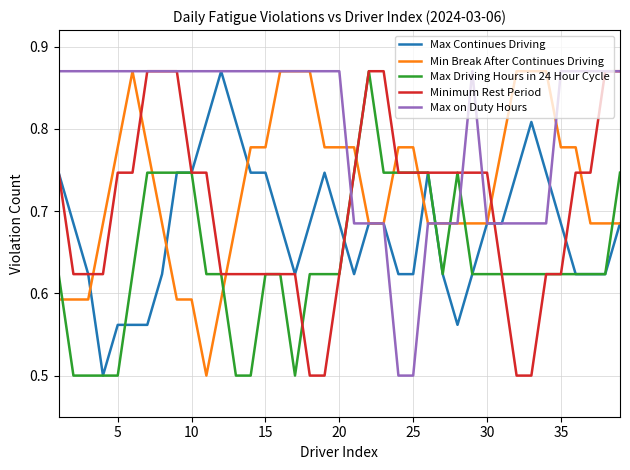

Which series ends up on top after the final intersection of Min Break After Continues Driving and Max Driving Hours in 24 Hour Cycle?

Max Driving Hours in 24 Hour Cycle